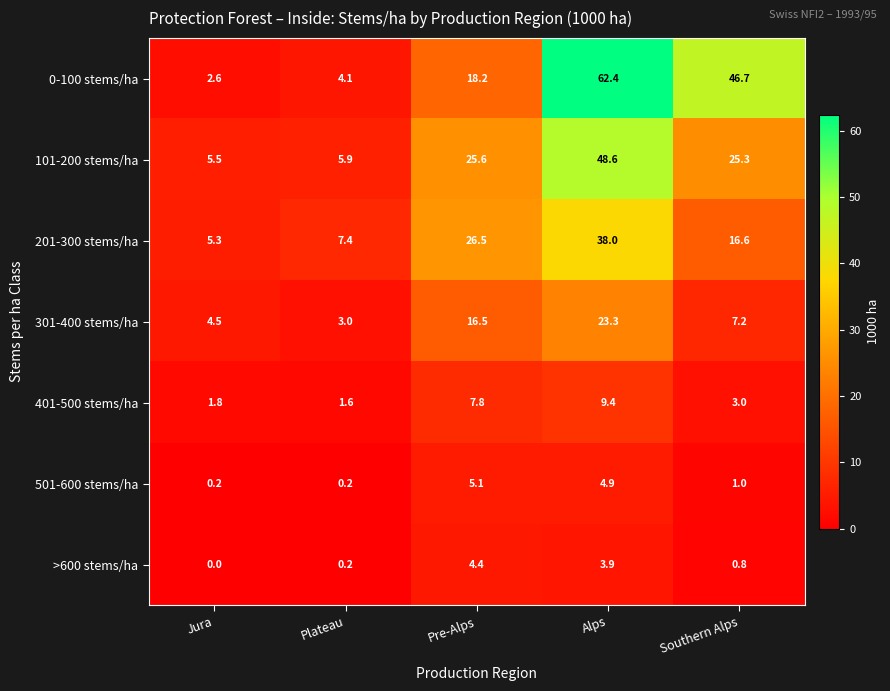

What is the greatest value displayed?

62.4